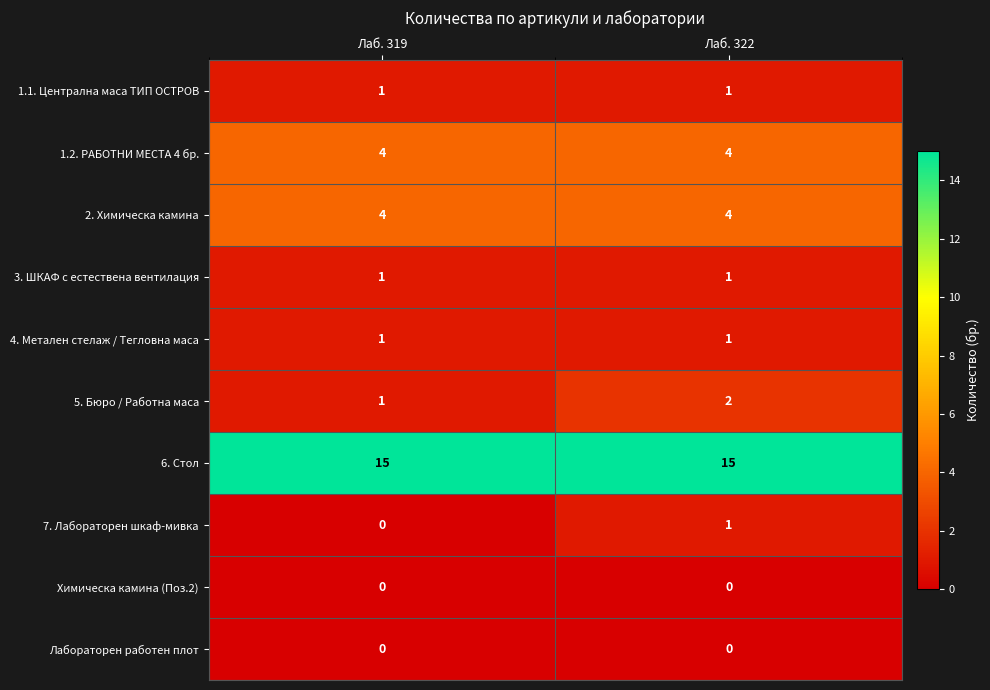

Reading left to right, list all the values displayed in this chart.

1.1. Централна маса ТИП ОСТРОВ: Лаб. 319=1	Лаб. 322=1
1.2. РАБОТНИ МЕСТА 4 бр.: Лаб. 319=4	Лаб. 322=4
2. Химическа камина: Лаб. 319=4	Лаб. 322=4
3. ШКАФ с естествена вентилация: Лаб. 319=1	Лаб. 322=1
4. Метален стелаж / Тегловна маса: Лаб. 319=1	Лаб. 322=1
5. Бюро / Работна маса: Лаб. 319=1	Лаб. 322=2
6. Стол: Лаб. 319=15	Лаб. 322=15
7. Лабораторен шкаф-мивка: Лаб. 319=0	Лаб. 322=1
Химическа камина (Поз.2): Лаб. 319=0	Лаб. 322=0
Лабораторен работен плот: Лаб. 319=0	Лаб. 322=0